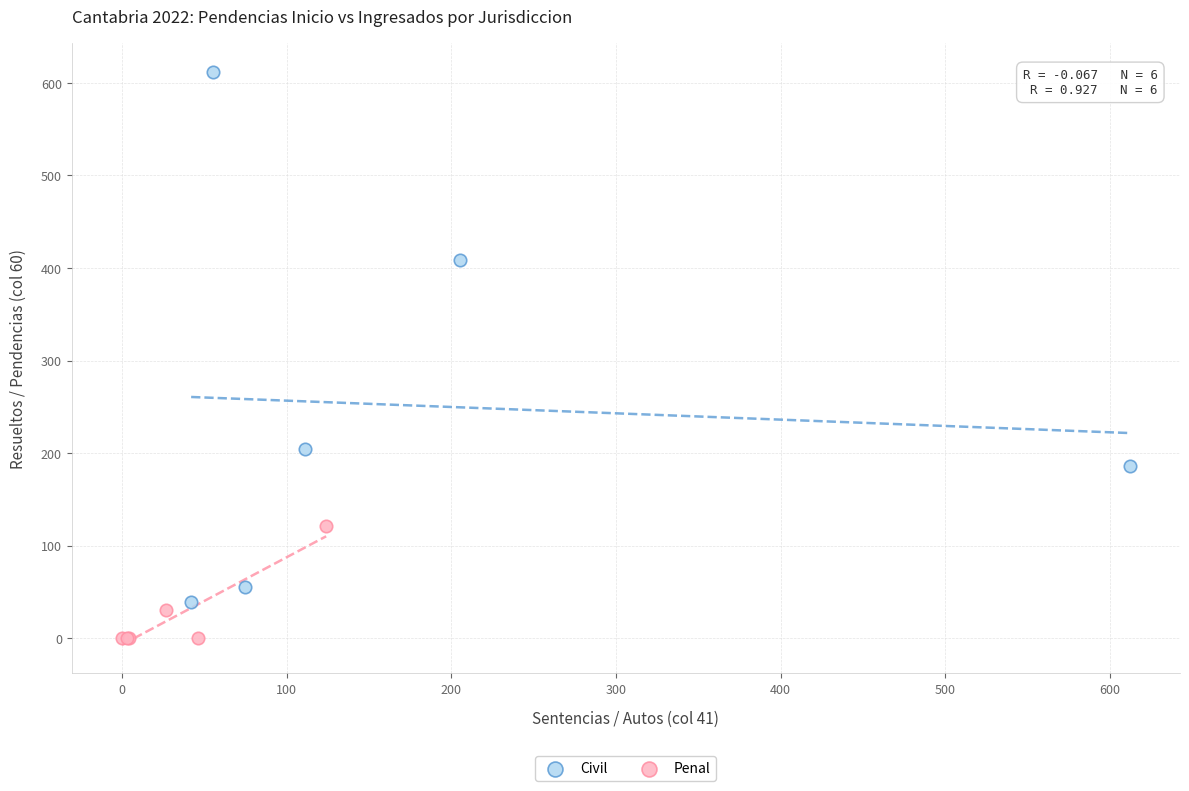

Which series has the largest Y range (max minus min)?

Civil